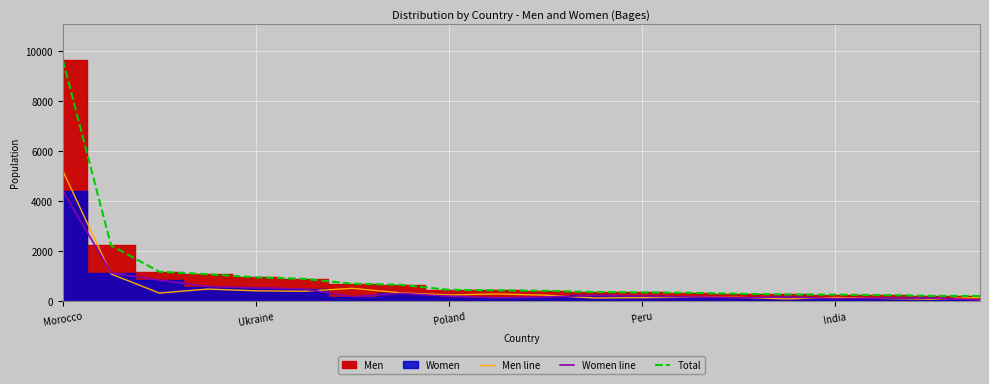

What is the difference between the Total values at 19 and 13?

128